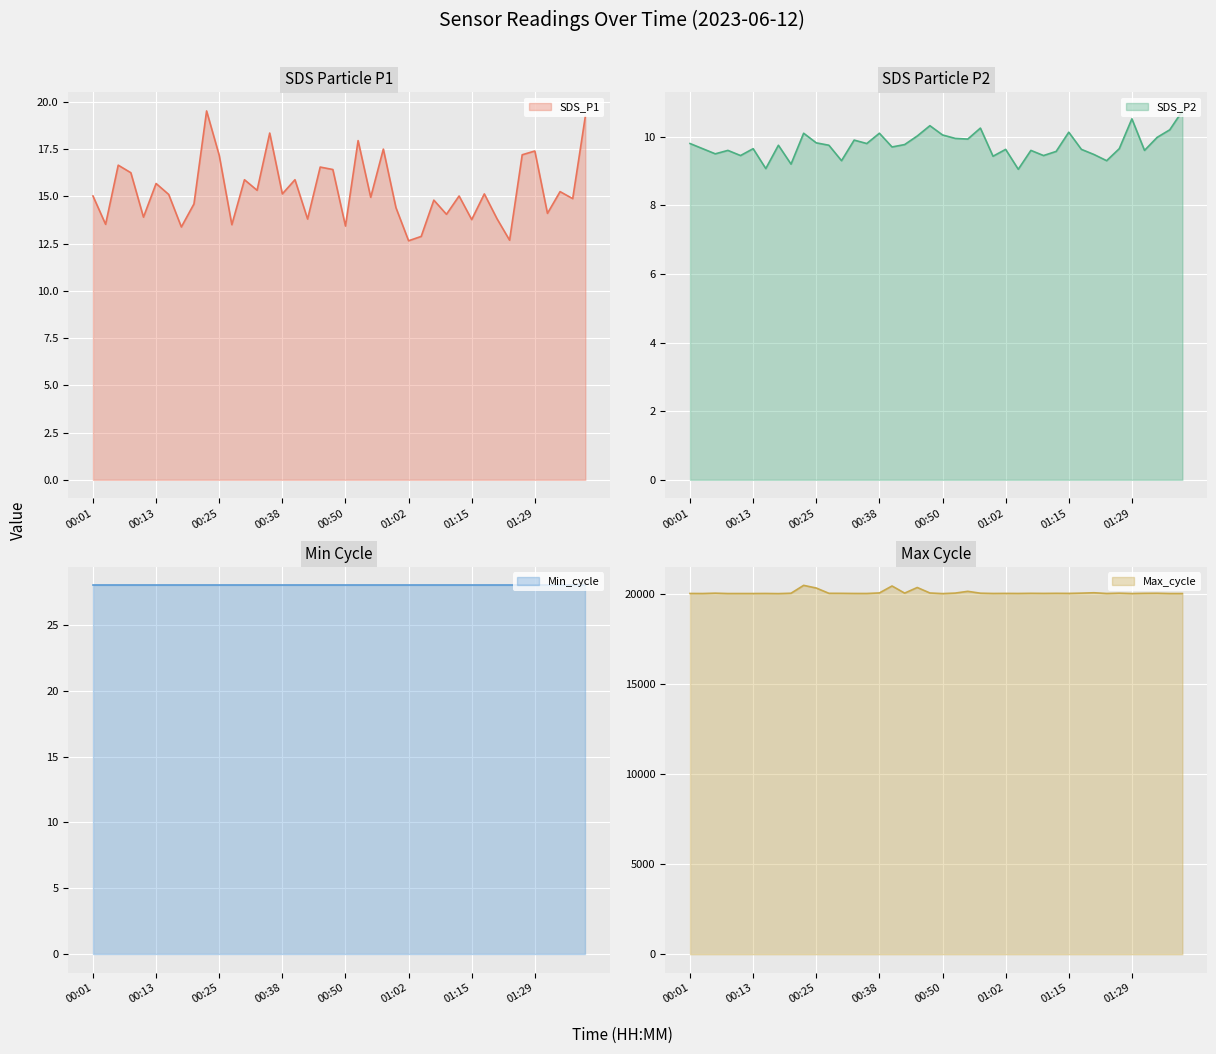

What is the label of the 3rd point from the left?

00:05